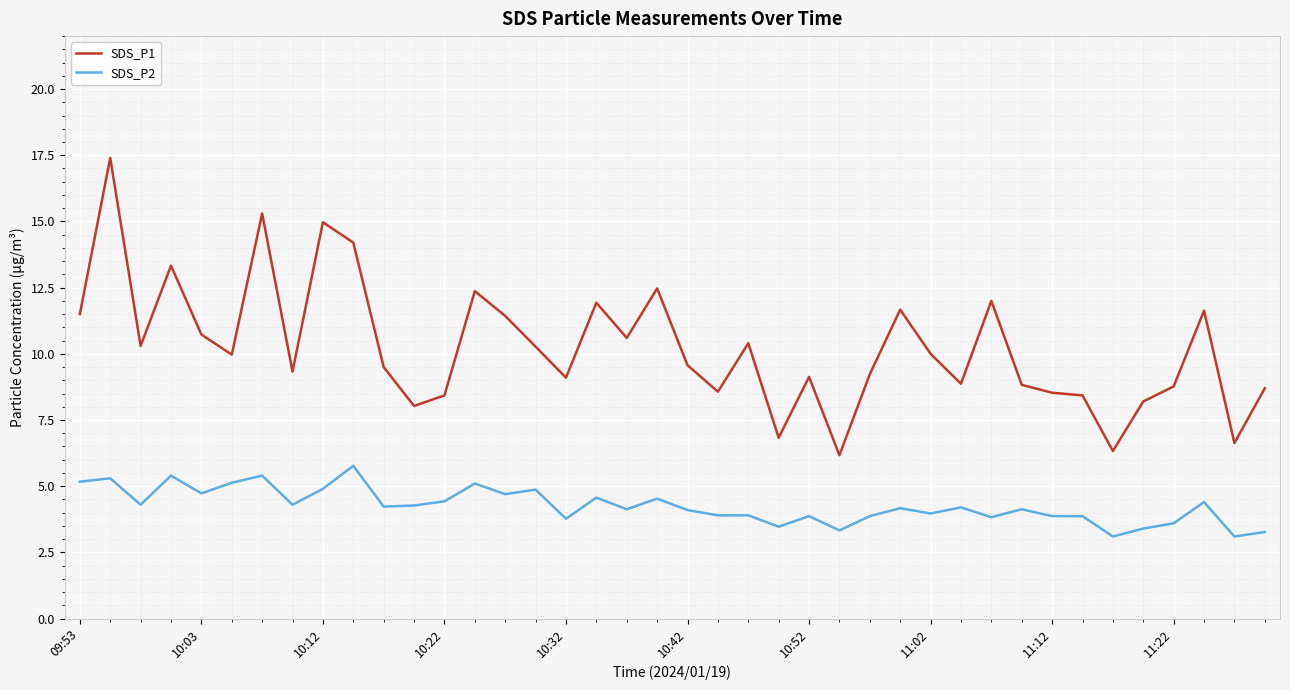

True or false: SDS_P2 and SDS_P1 cross at least once.

False